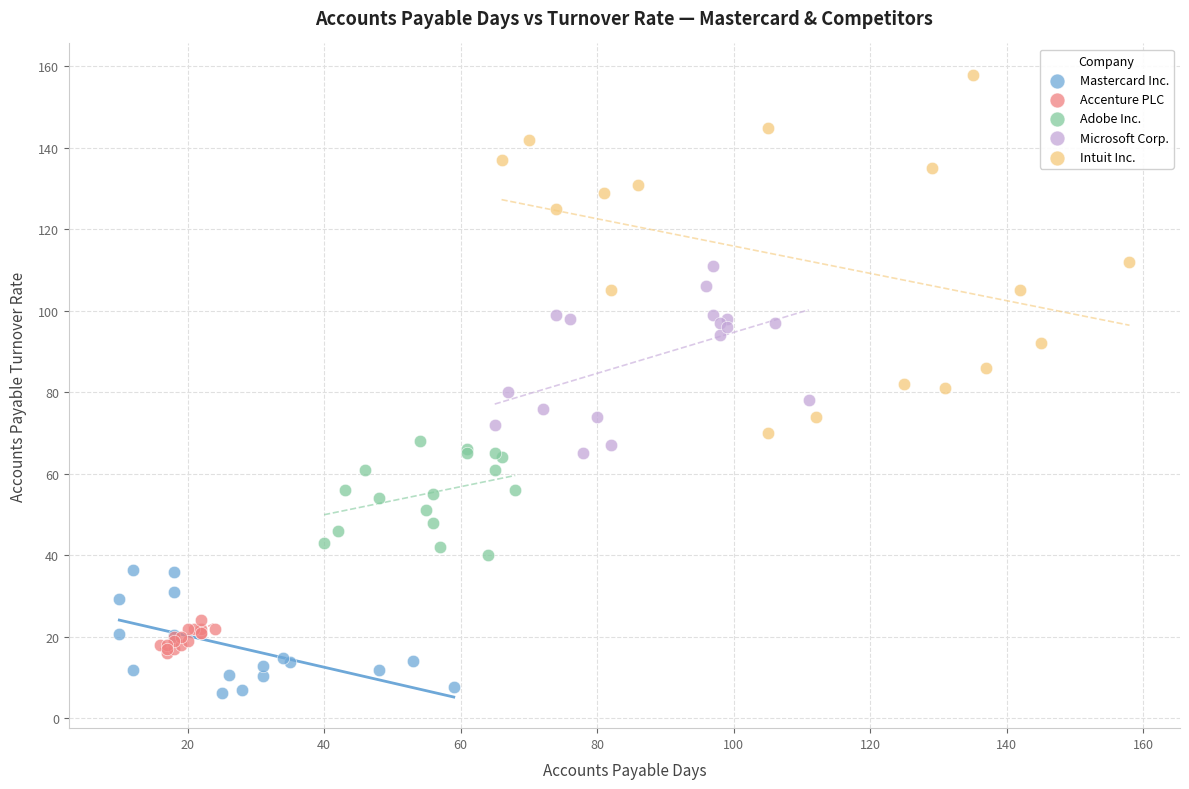

Which series reaches the minimum Y coordinate?

Mastercard Inc.